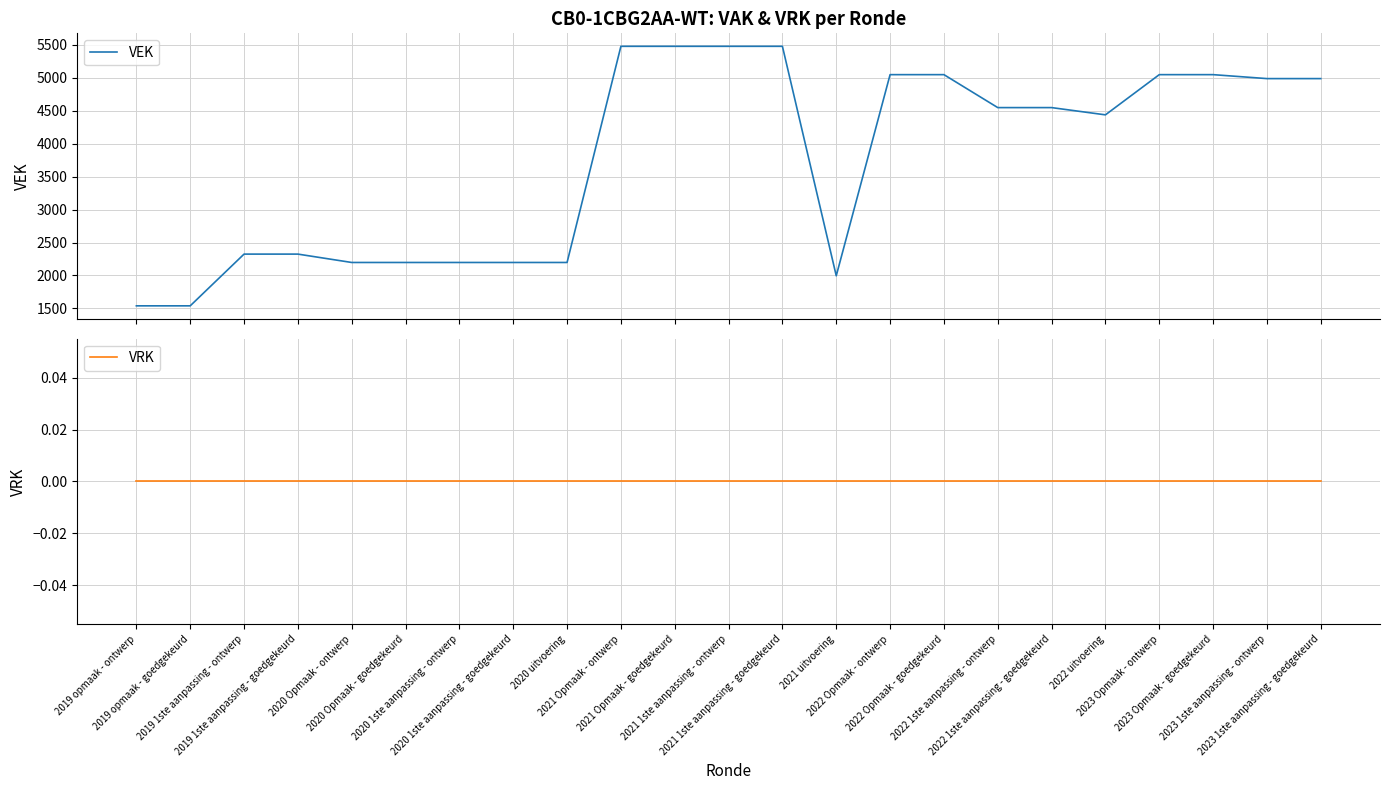

Which series has the widest spread of values?

VEK